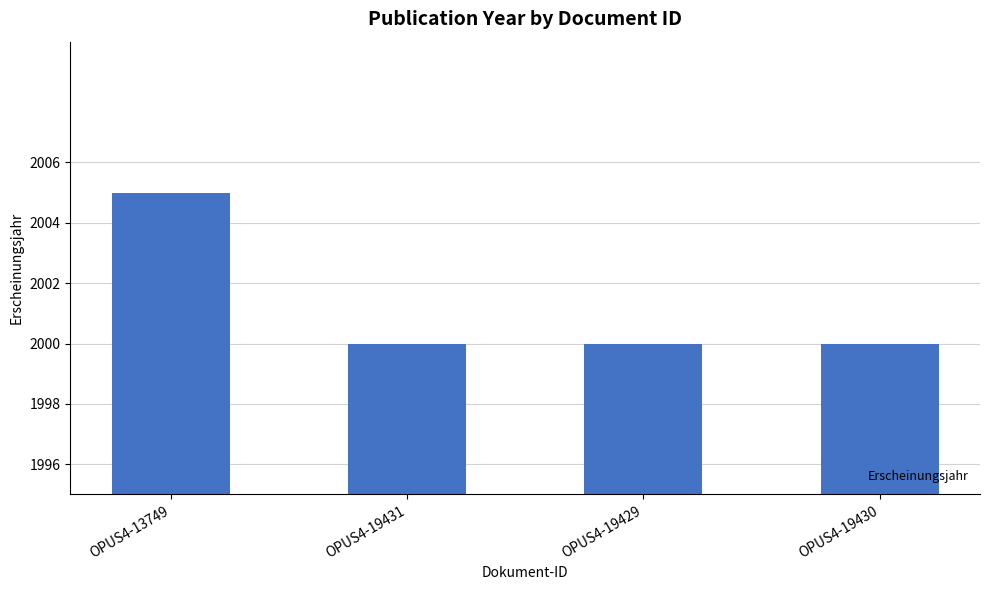

What is the value of the 2nd bar from the left?

2000